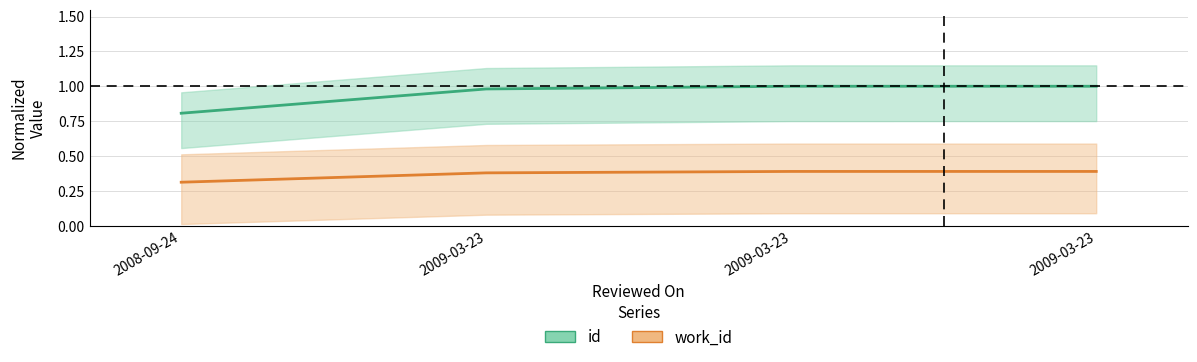

True or false: work_id and id cross at least once.

False